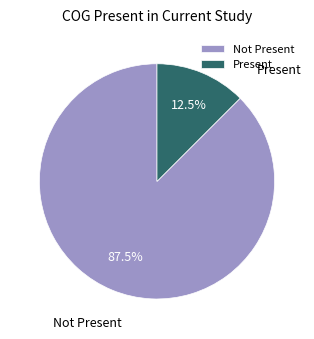

Which has a higher value, Not Present or Present?

Not Present